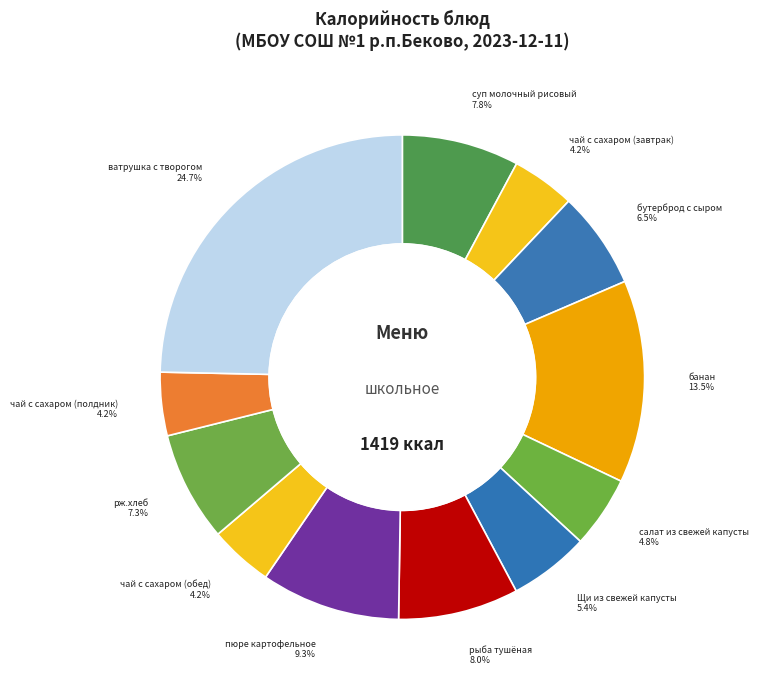

How much of the chart is everything except пюре картофельное?

90.7%